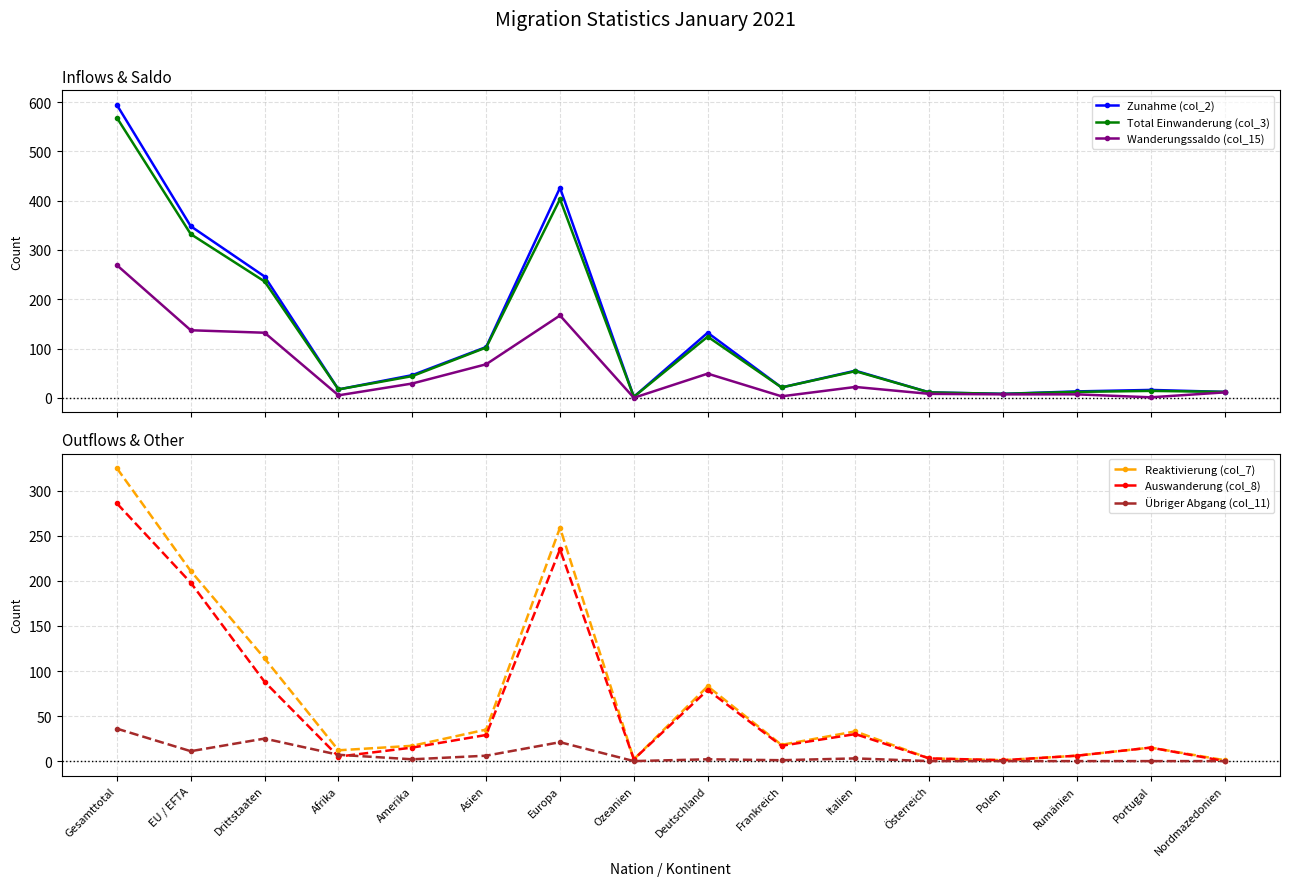

True or false: Zunahme (col_2) and Übriger Abgang (col_11) cross at least once.

False